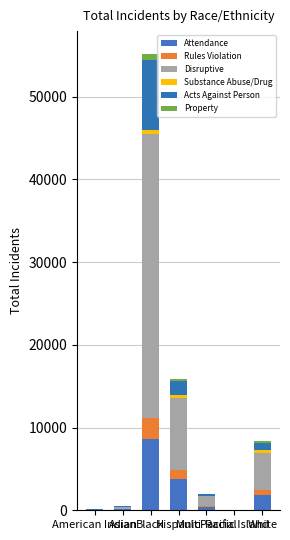

What is the lowest value of the Attendance series?

6